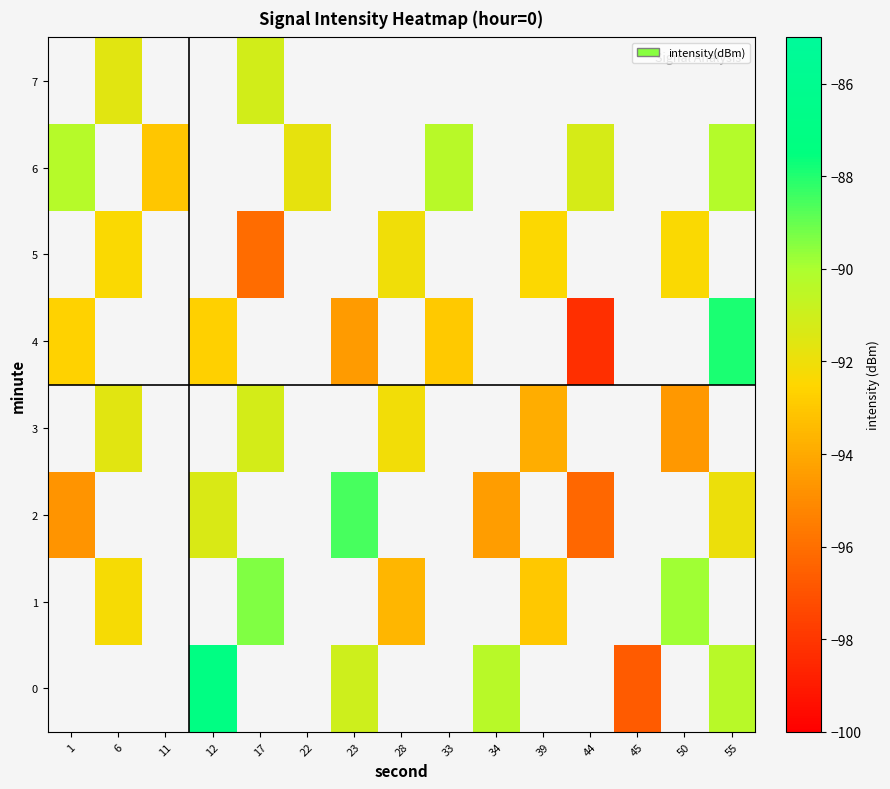

Which label corresponds to the largest value in the chart?

12